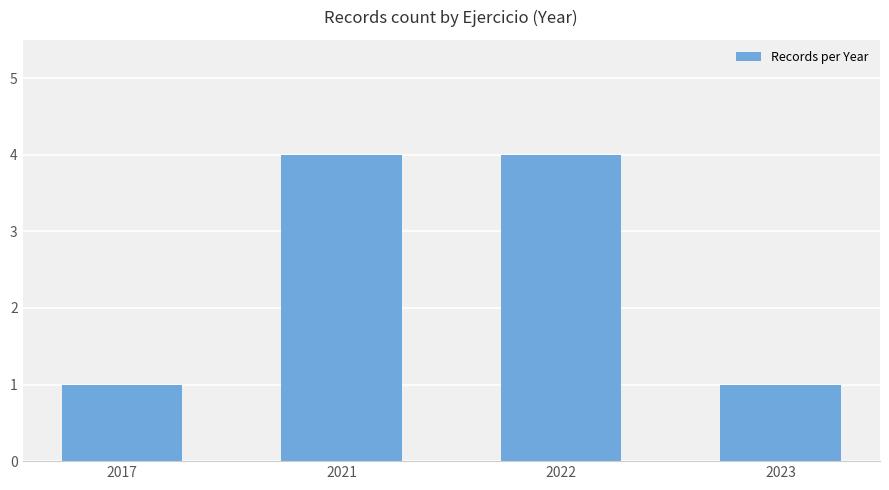

What is the maximum value shown in the chart?

4